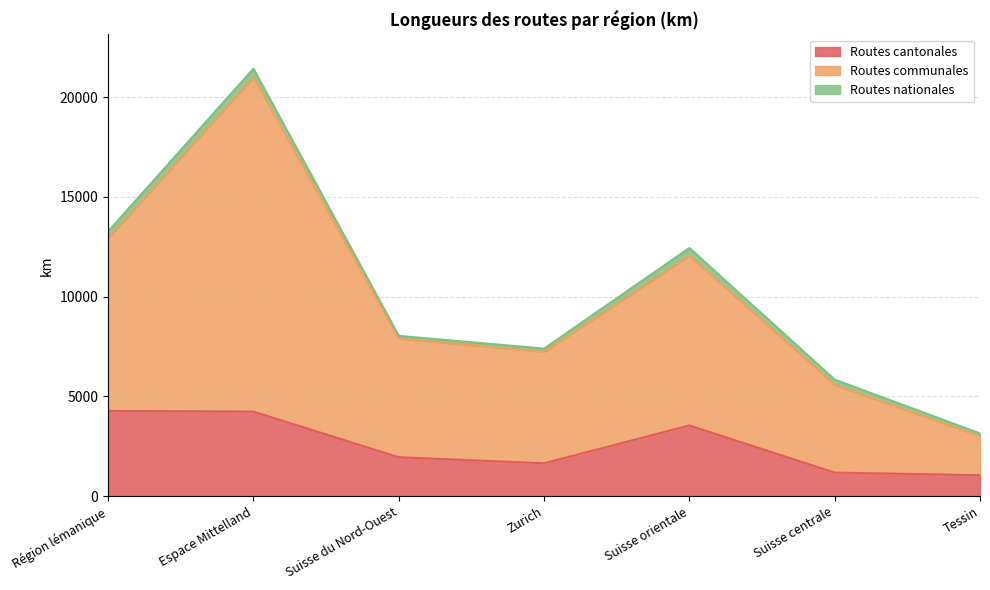

What is the smallest value displayed?

1055